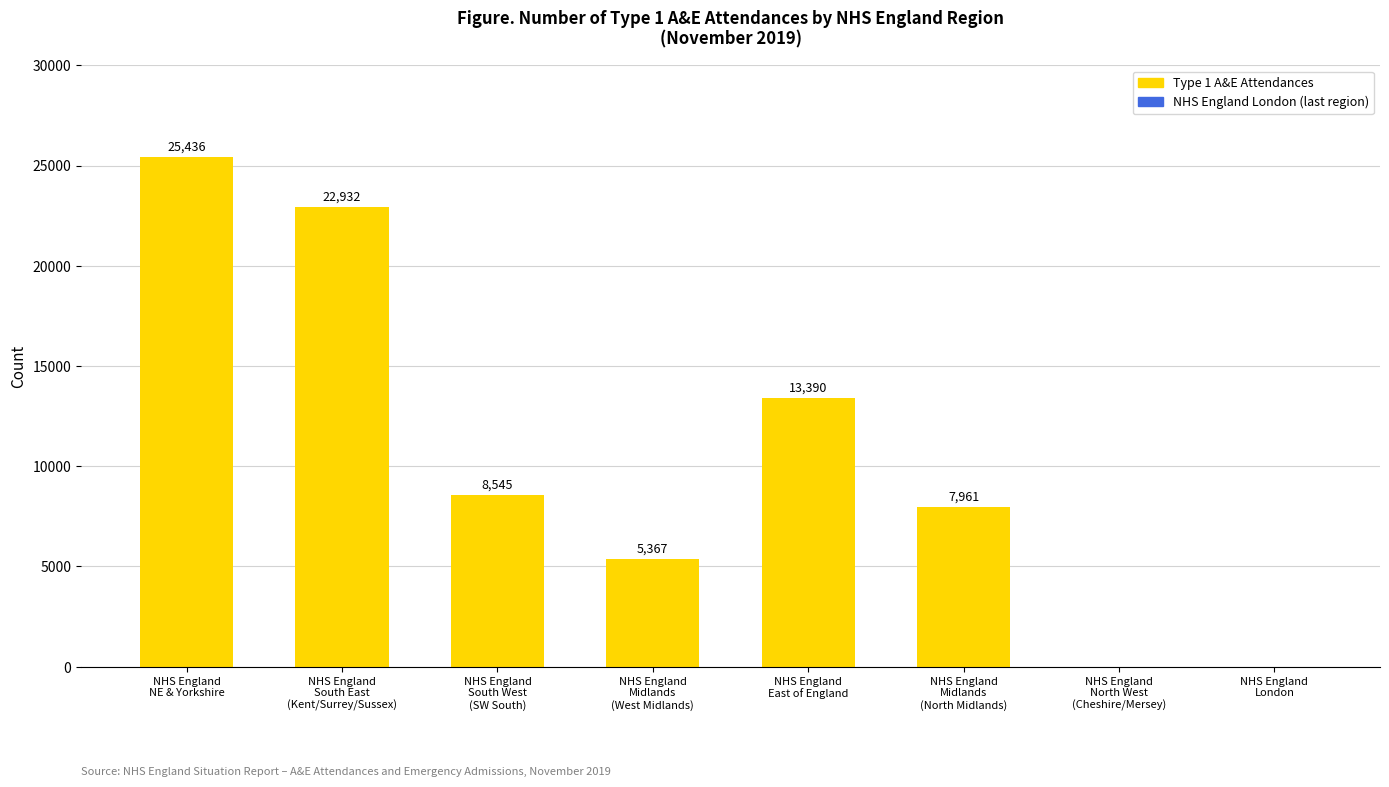

What is the sum of all values?

83631